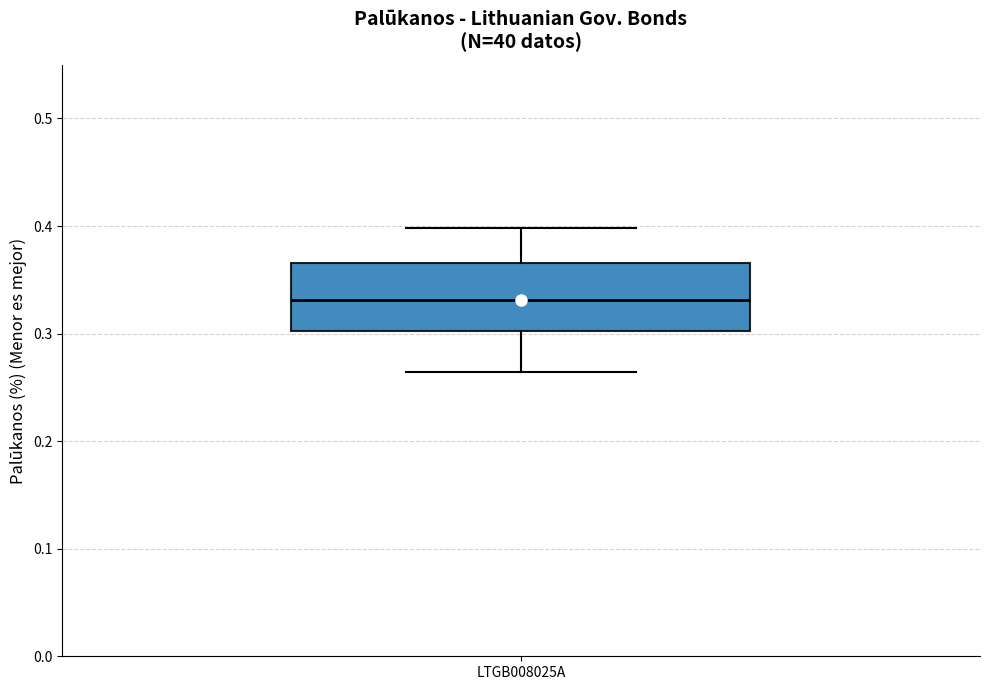

Transcribe this box plot: give where the median line is, the range the box spans, and where the two whiskers end, as read against the y-axis. The values are not printed on the chart, so give them approximately, as read against the axis.

median 0.33, box 0.30 to 0.37, whiskers 0.26 to 0.40